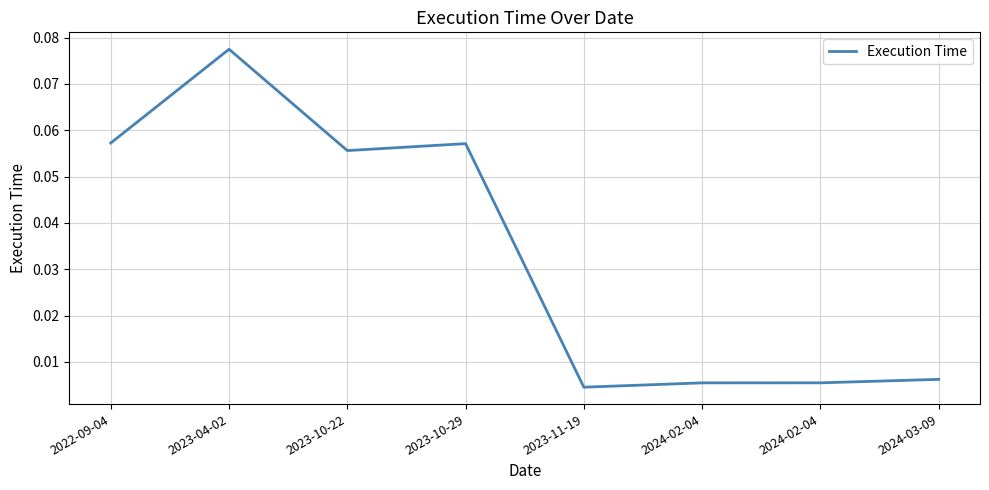

Reading left to right, list all the values displayed in this chart.

0.1	0.1	0.1	0.1	0.0	0.0	0.0	0.0